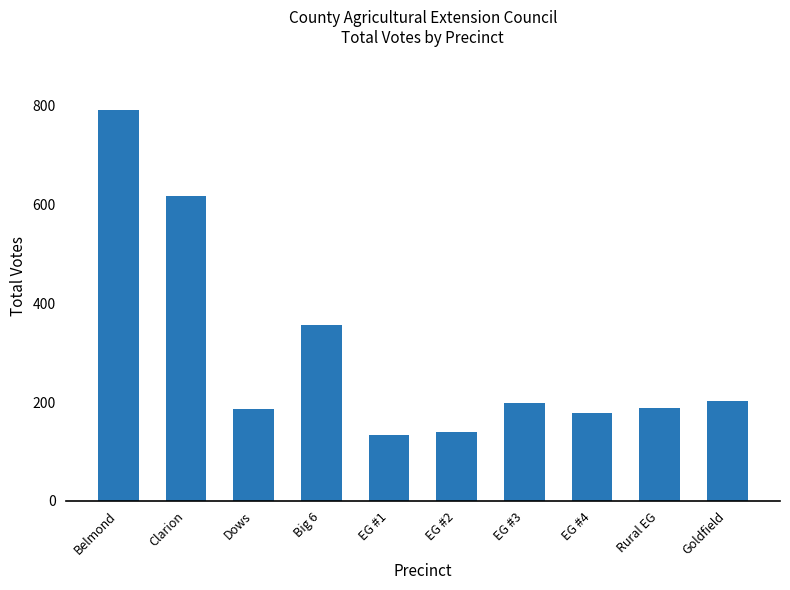

What is the average value?

299